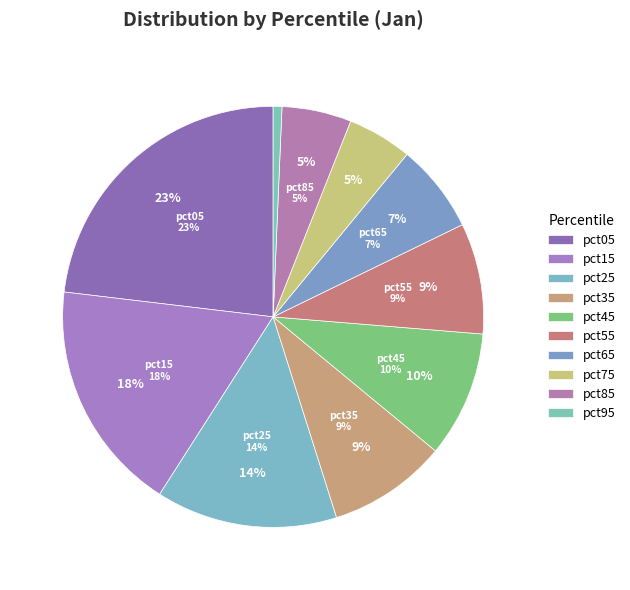

Count the number of slices in the pie.

10